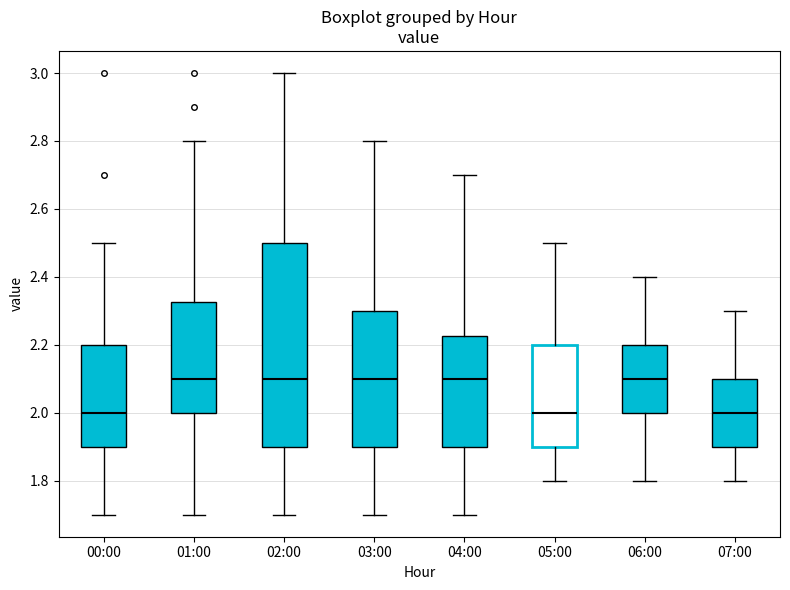

Reading left to right, read every box against the y-axis: the position of its median line, the range the box covers, and the ends of its whiskers. The values are not printed on the chart, so give them approximately, as read against the axis.

00:00: median 2.00, box 1.90 to 2.20, whiskers 1.70 to 2.50
01:00: median 2.10, box 2.00 to 2.32, whiskers 1.70 to 2.80
02:00: median 2.10, box 1.90 to 2.50, whiskers 1.70 to 3.00
03:00: median 2.10, box 1.90 to 2.30, whiskers 1.70 to 2.80
04:00: median 2.10, box 1.90 to 2.22, whiskers 1.70 to 2.70
05:00: median 2.00, box 1.90 to 2.20, whiskers 1.80 to 2.50
06:00: median 2.10, box 2.00 to 2.20, whiskers 1.80 to 2.40
07:00: median 2.00, box 1.90 to 2.10, whiskers 1.80 to 2.30